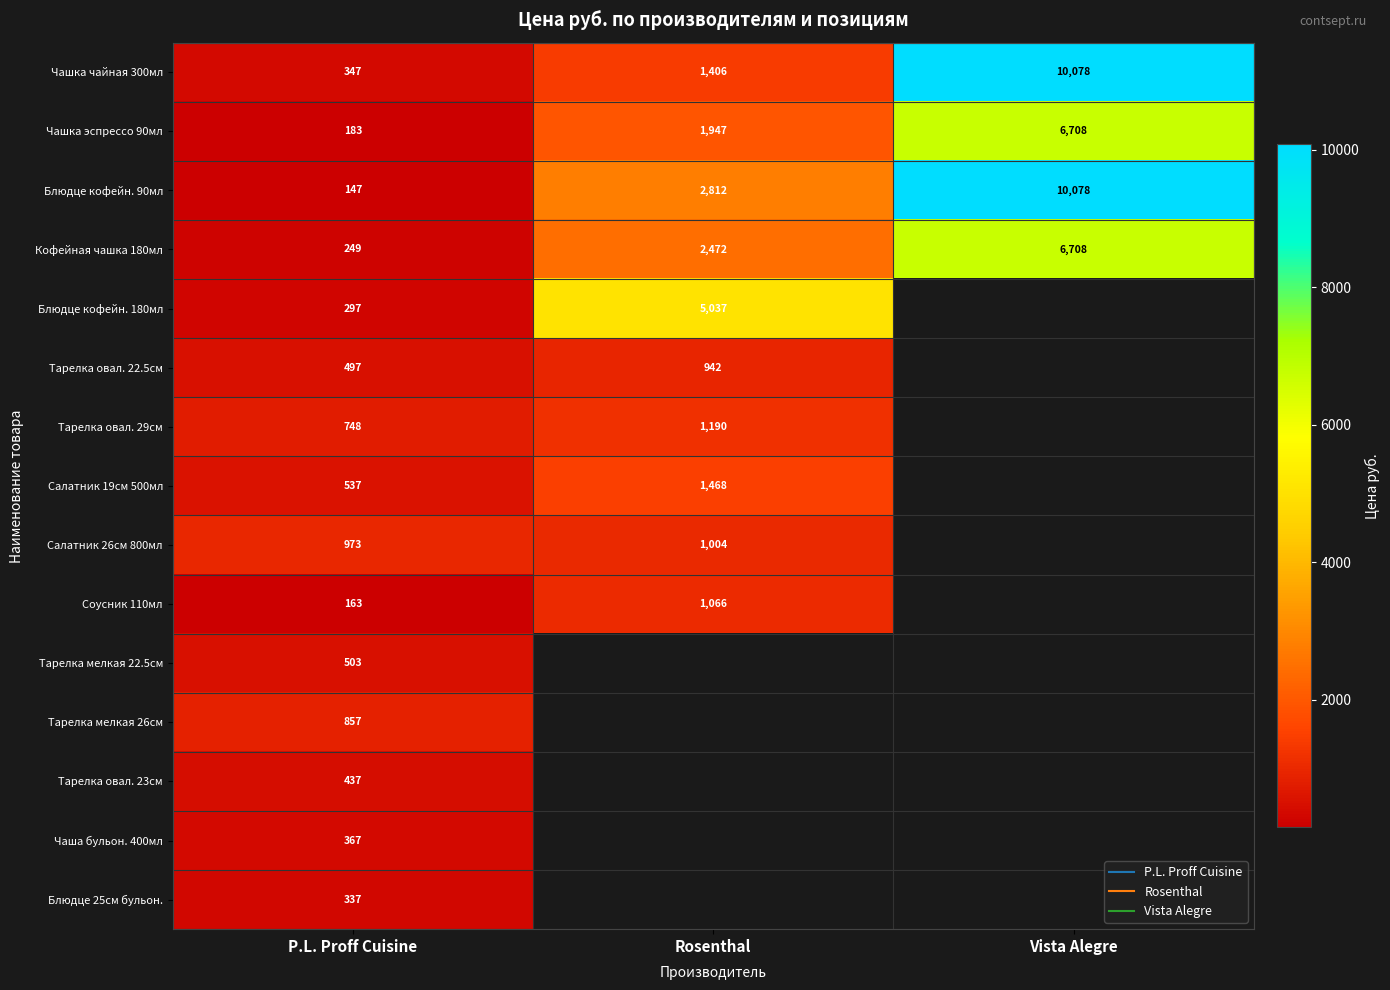

True or false: Соусник 110мл has a value of 70.5 at P.L. Proff Cuisine.

False